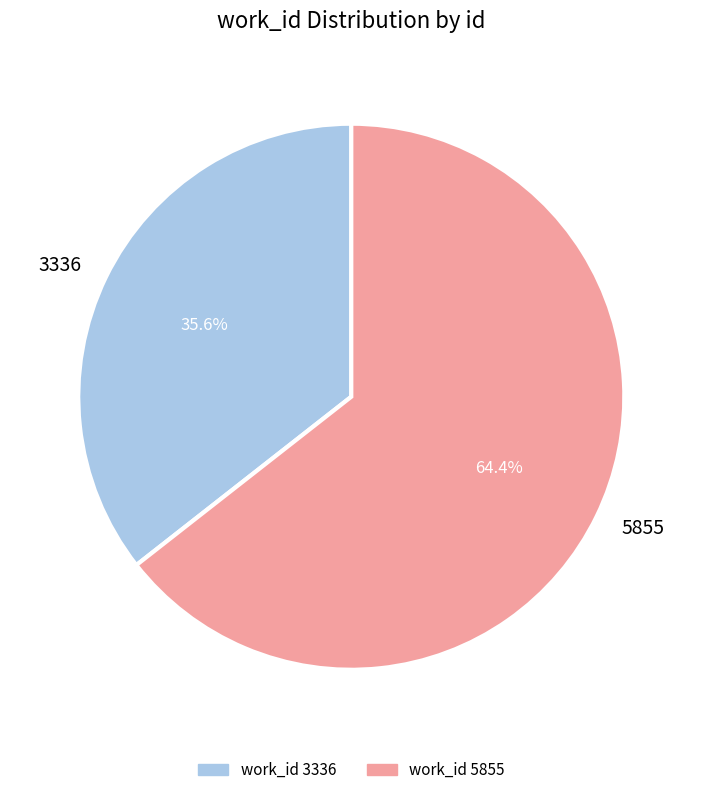

True or false: 3336 accounts for 36% of the total.

True